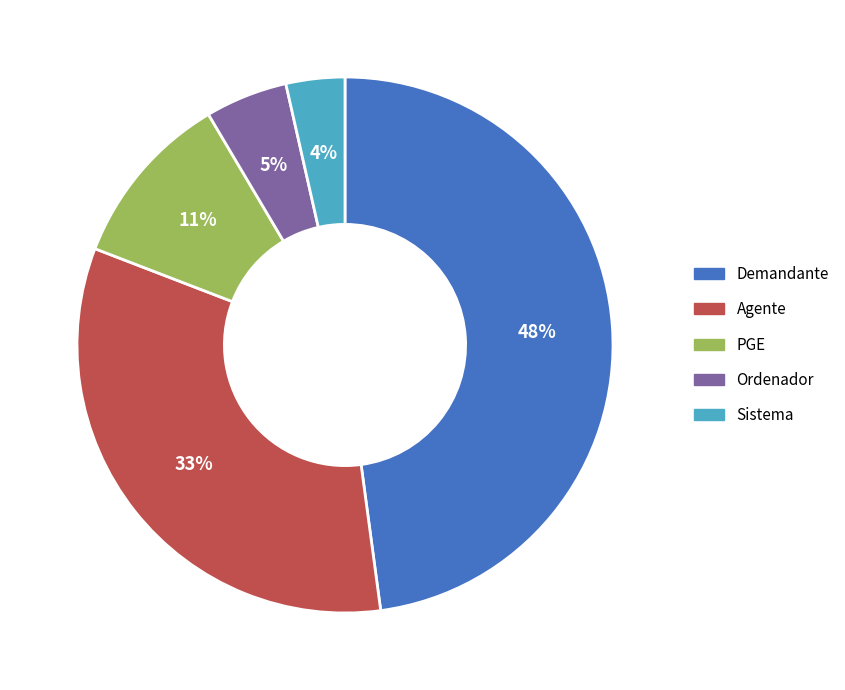

To the nearest percent, what is the difference between the largest and smallest slice percentages?

44%